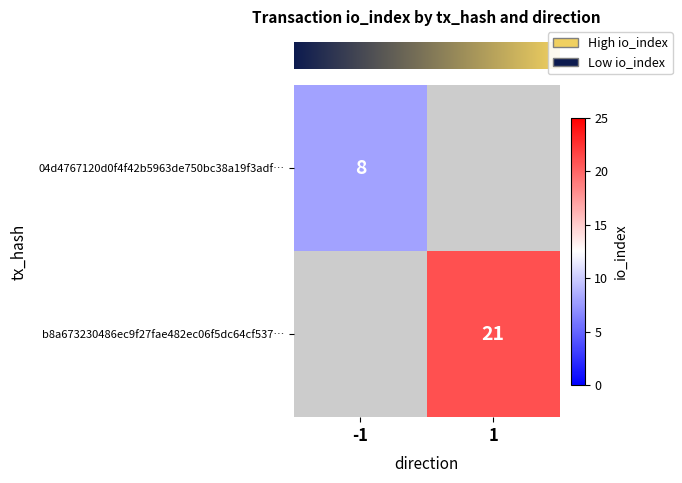

What is the maximum value for row_0?

8.0